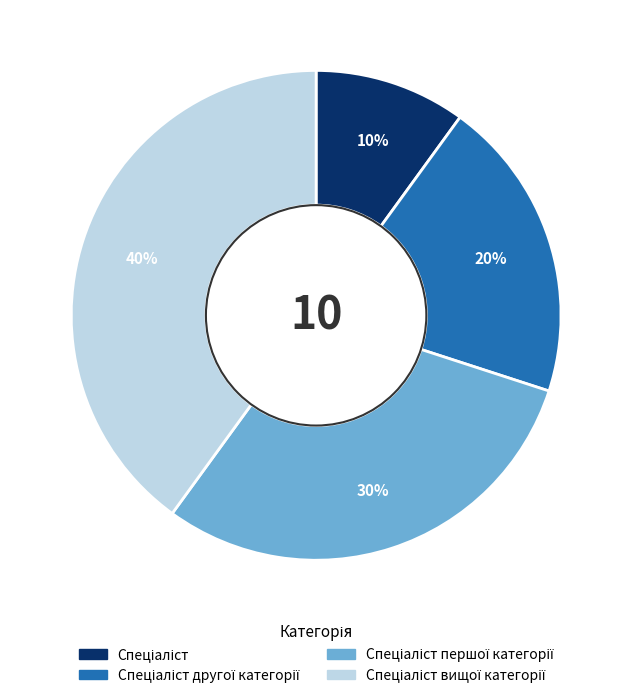

To the nearest percent, what is the average slice percentage?

25%